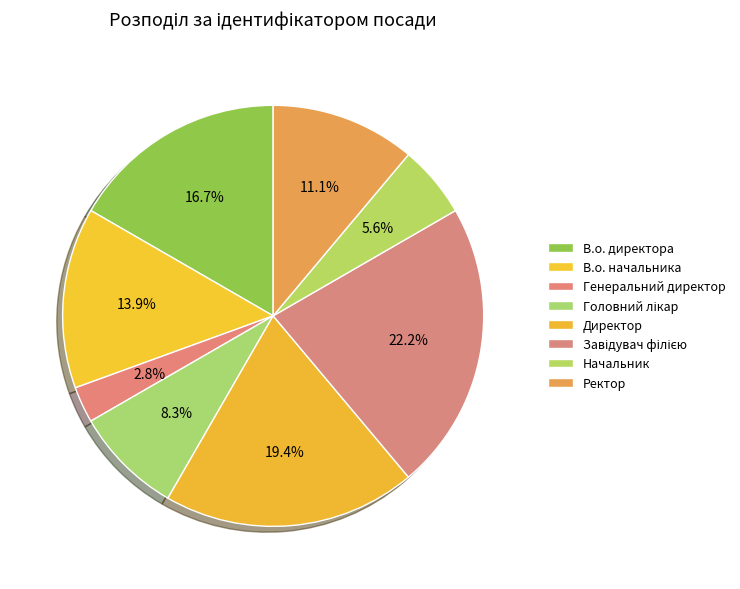

What is the total percentage of Начальник and Директор?

25.0%